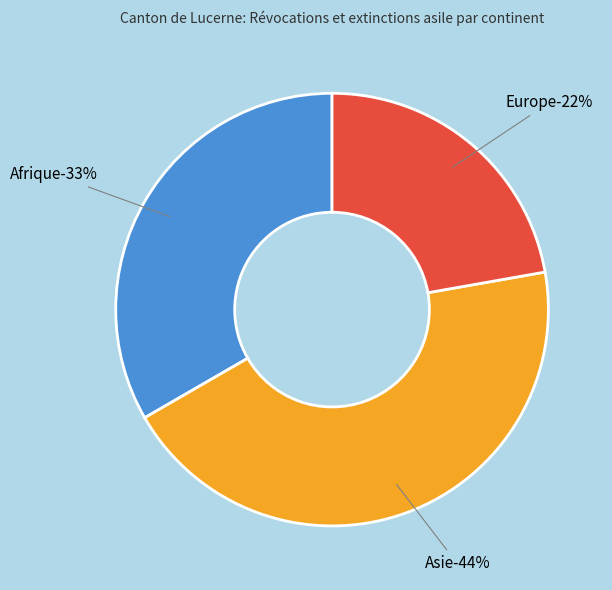

To the nearest percent, what portion does Europe represent?

22%